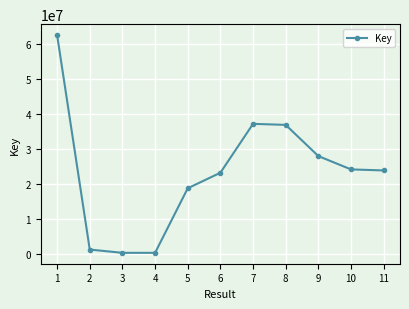

How many data points are less than 23859328?

5